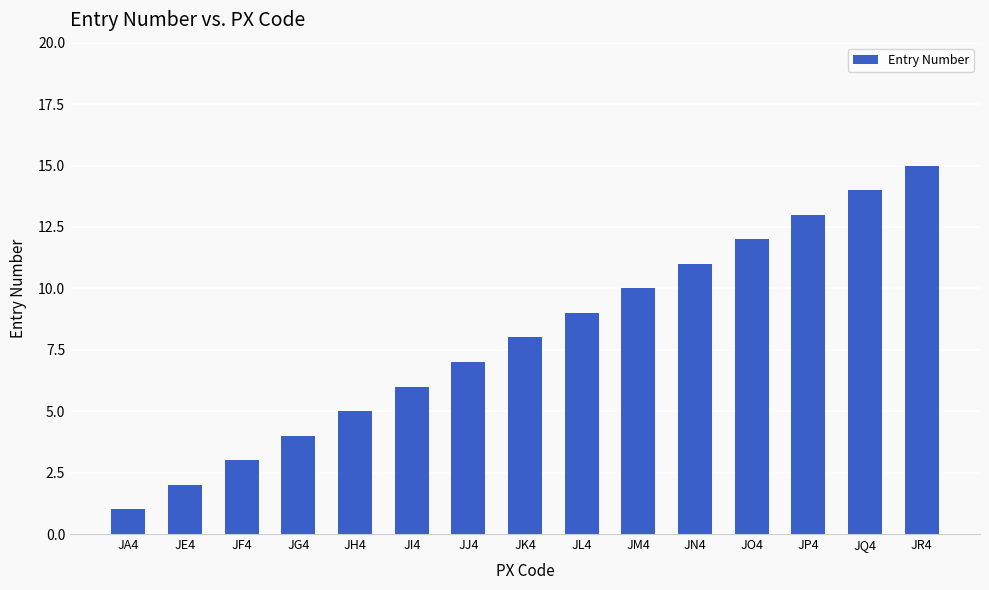

Reading left to right, list all the values displayed in this chart.

JA4=1	JE4=2	JF4=3	JG4=4	JH4=5	JI4=6	JJ4=7	JK4=8	JL4=9	JM4=10	JN4=11	JO4=12	JP4=13	JQ4=14	JR4=15